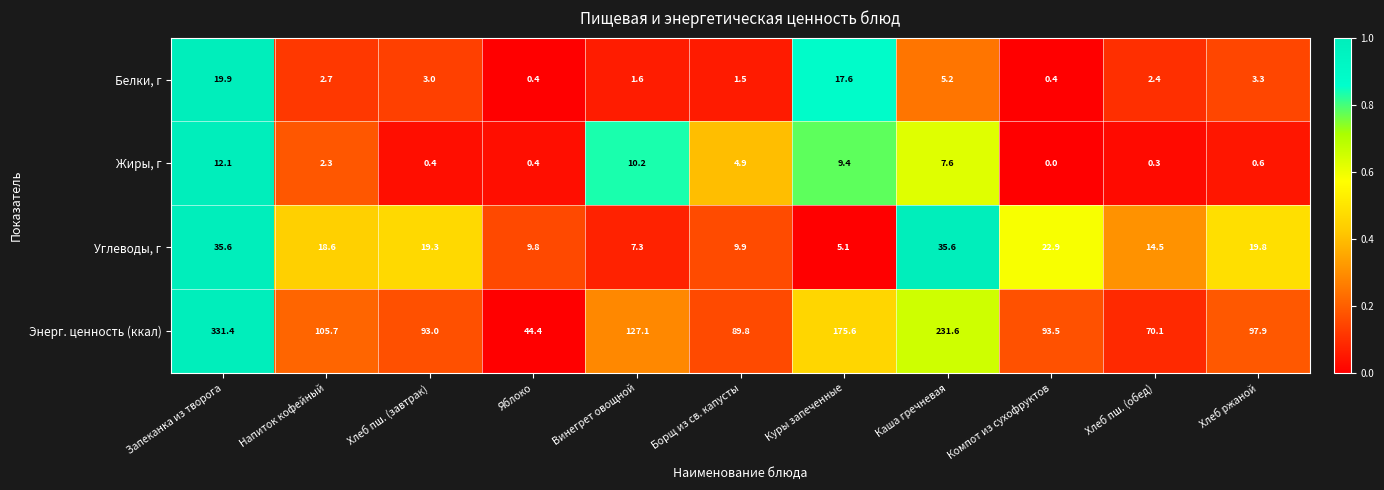

What is the difference between the maximum and second lowest values in the Белки, г series?

19.5